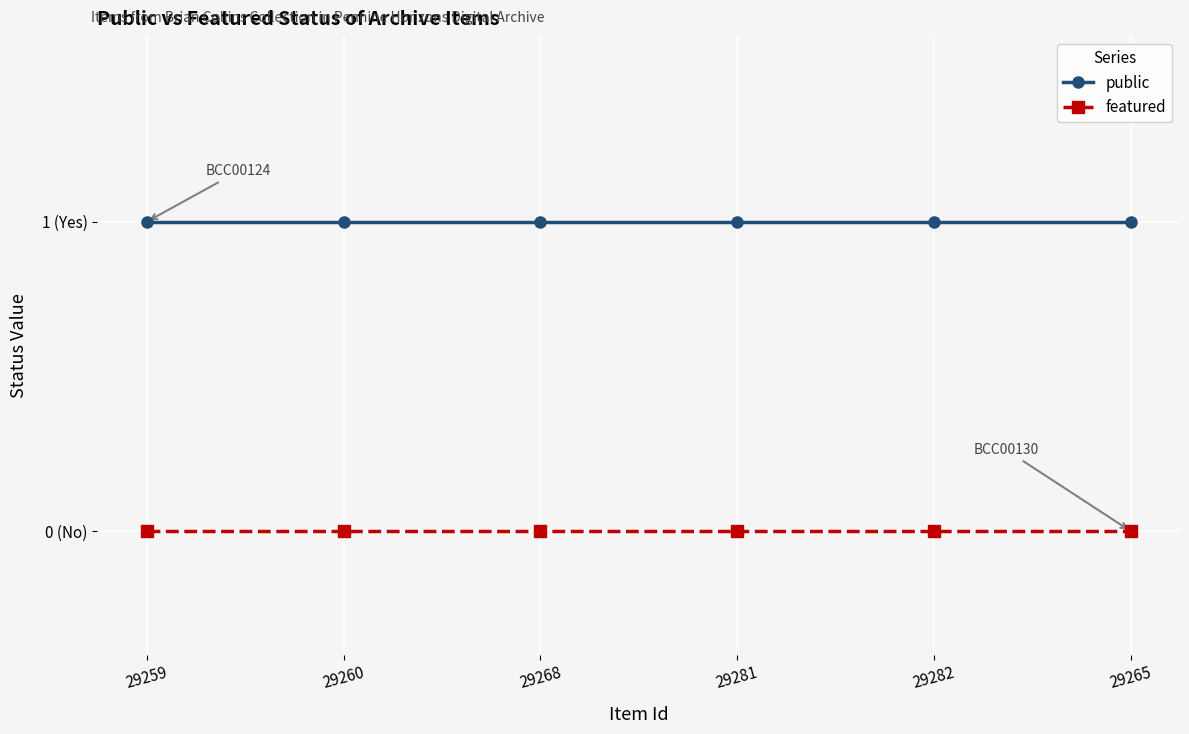

What are all the series names shown in the legend?

public, featured